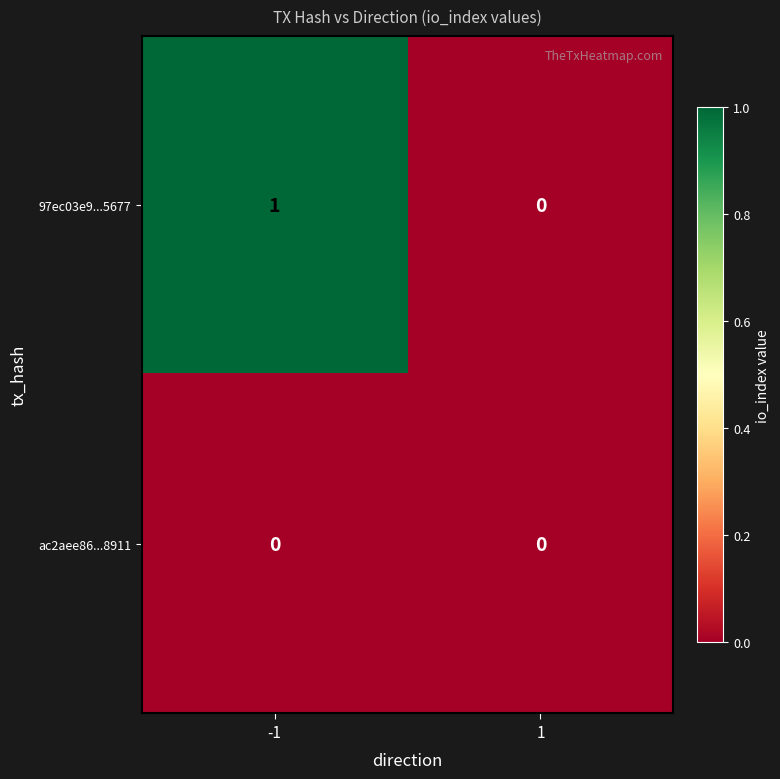

Rank the series by their average value, from lowest to highest.

ac2aee86...8911, 97ec03e9...5677